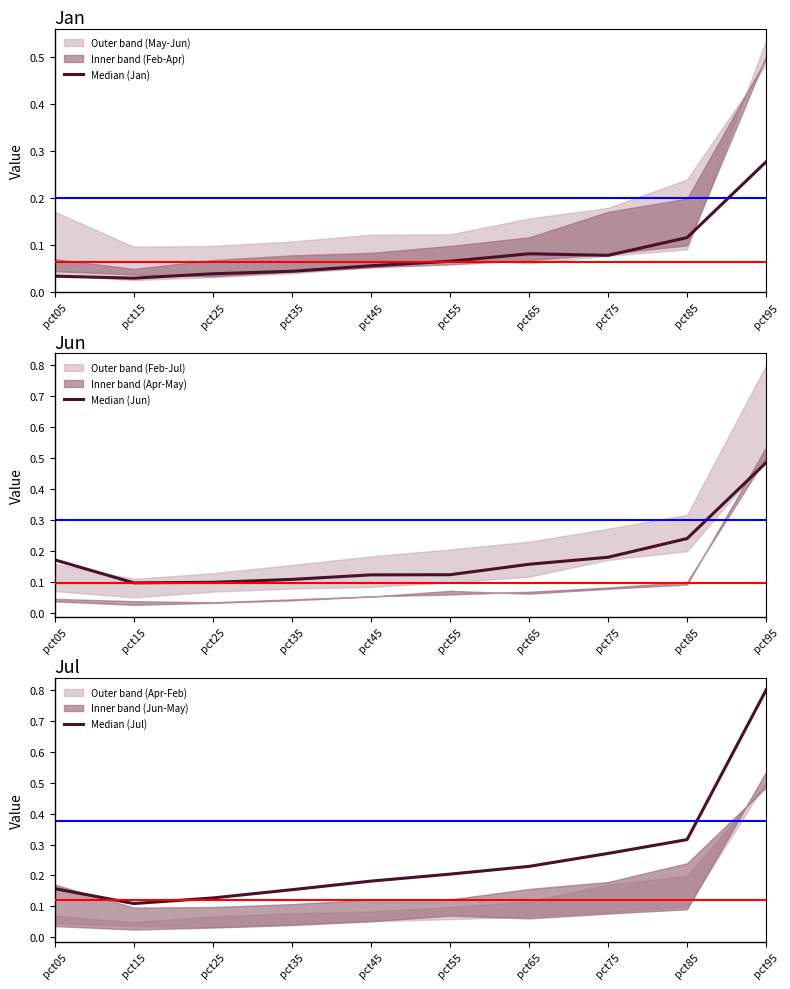

List the series in order of their overall mean, highest first.

Median (Jul), Median (Jun), Median (Jan)